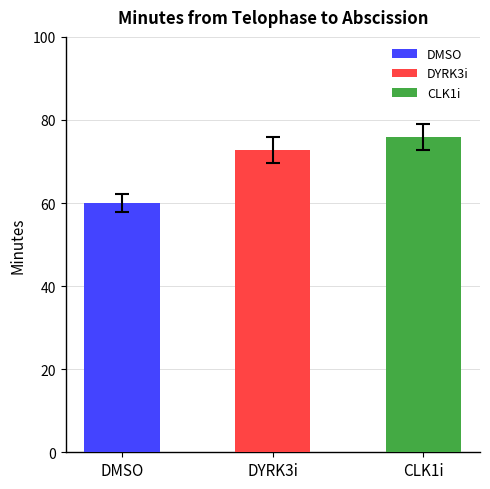

Does the chart contain any negative values?

No